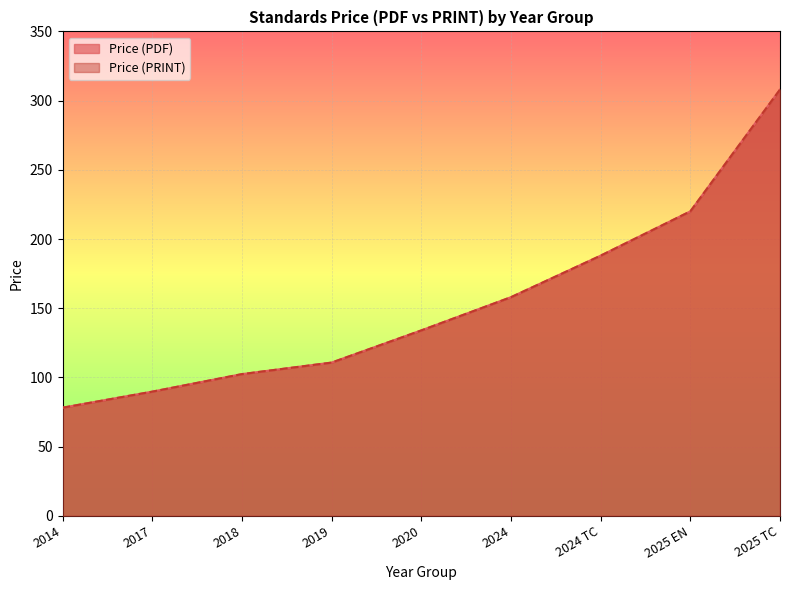

Is it true that Price (PRINT) equals 488.9 at 2025 TC?

False